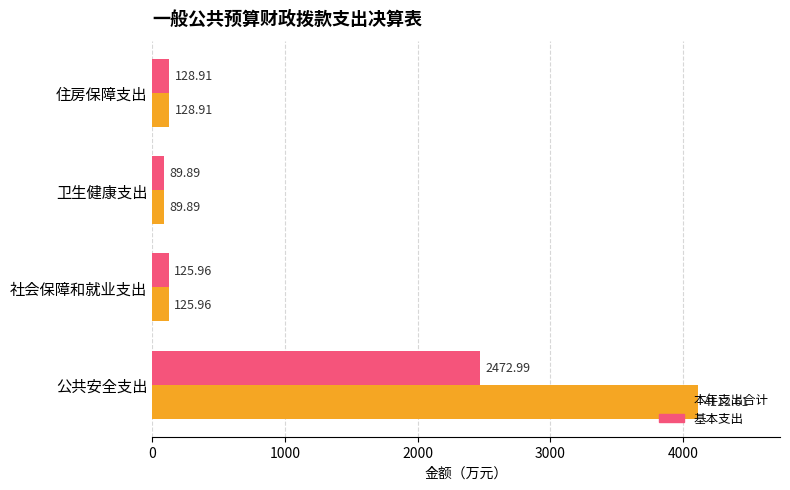

What is the difference between the highest and lowest values at 公共安全支出?

1639.6